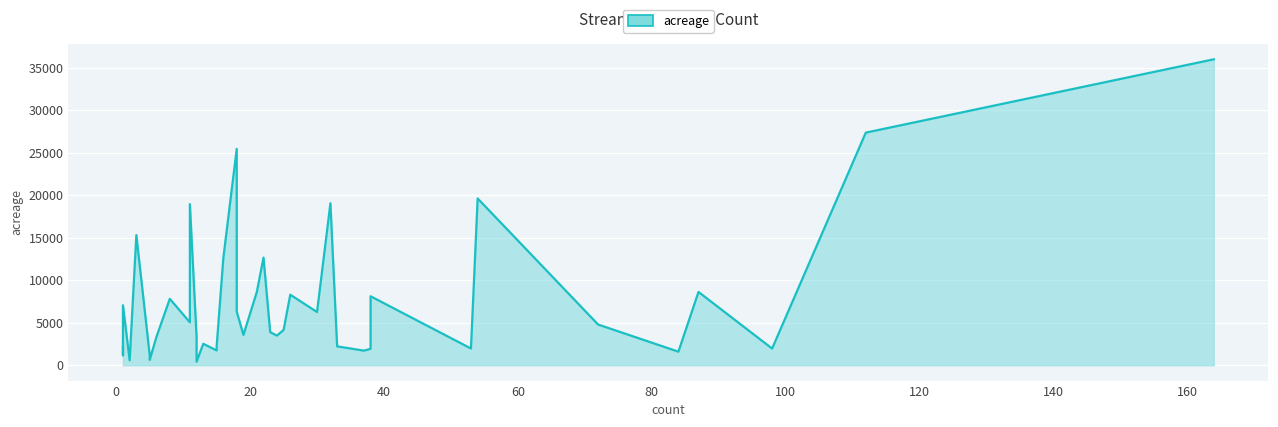

Rank the categories by value from lowest to highest.

12, 2, 5, 1, 5, 84, 37, 15, 38, 98, 53, 1, 33, 15, 13, 6, 12, 24, 19, 23, 25, 72, 11, 30, 18, 1, 8, 38, 26, 21, 87, 16, 22, 3, 11, 32, 54, 18, 112, 164